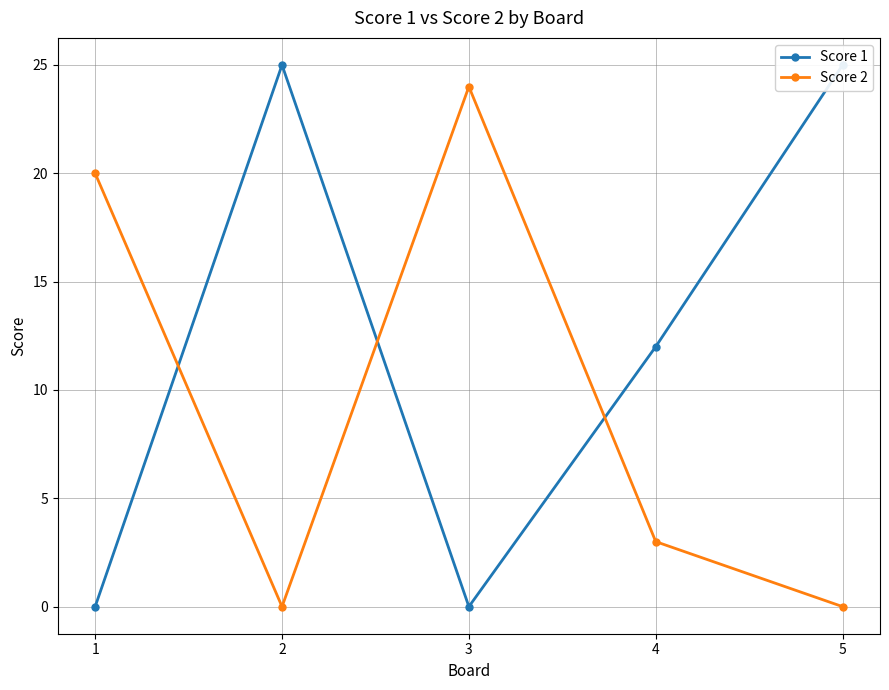

List the series in order of their peak value, highest first.

Score 1, Score 2